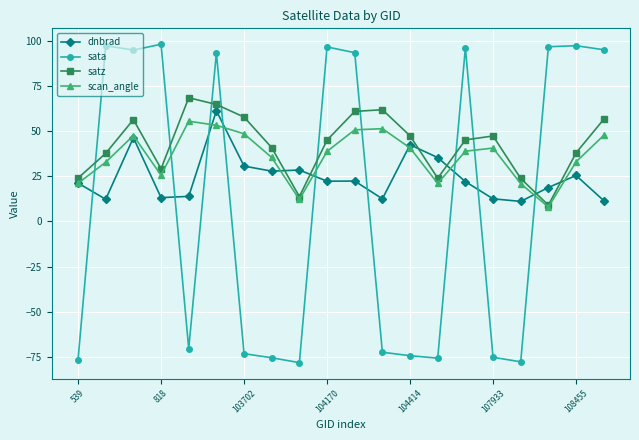

What is the maximum value for sata?

98.0